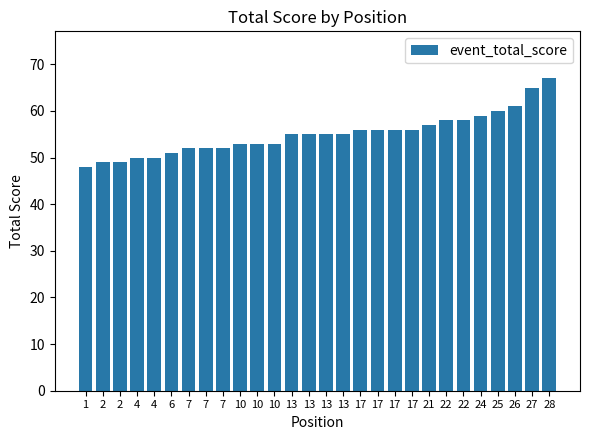

Which category has the highest value across all series?

28